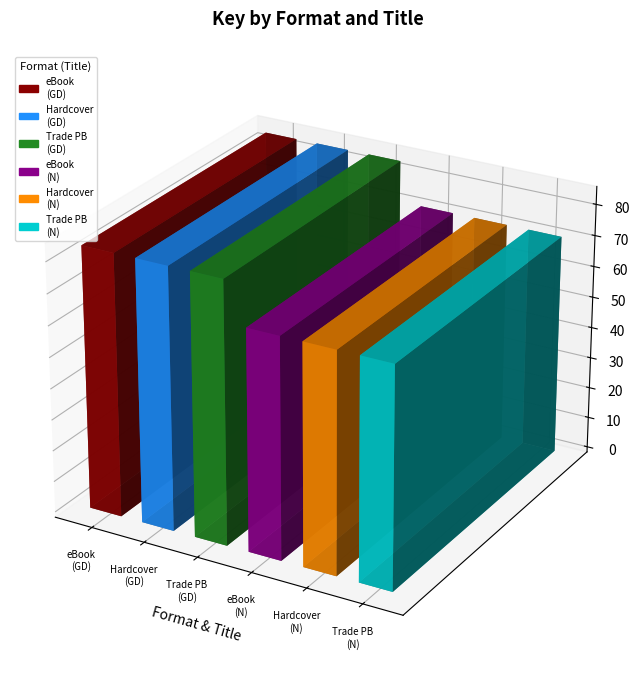

Approximately how many times larger is the value at eBook (Gathering Dark) compared to Trade Paperback (Gathering Dark)?

1.0